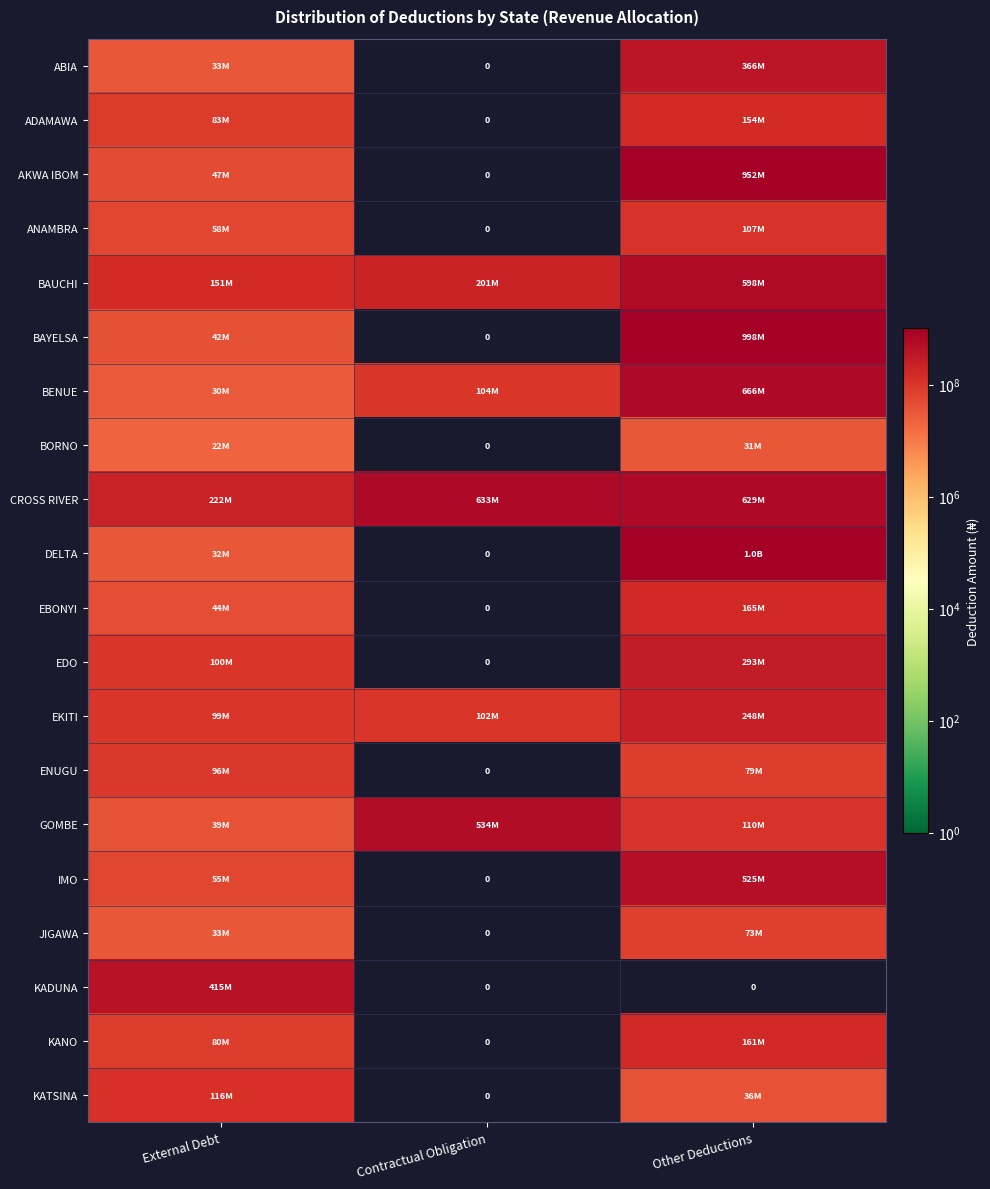

At which category does the chart reach its peak across all series?

Other Deductions